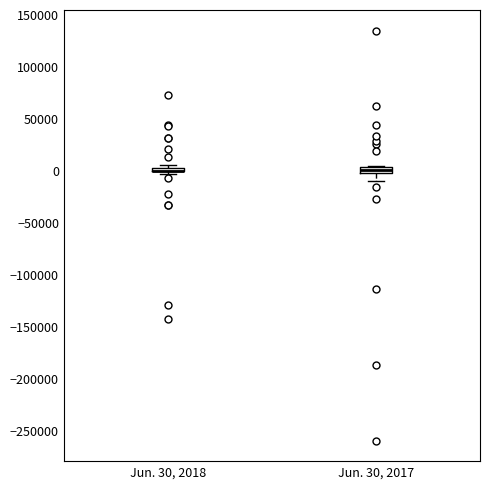

Where is the upper edge of the box for Jun. 30, 2017 on the y-axis? The values are not printed on the chart, so give them approximately, as read against the axis.

5000